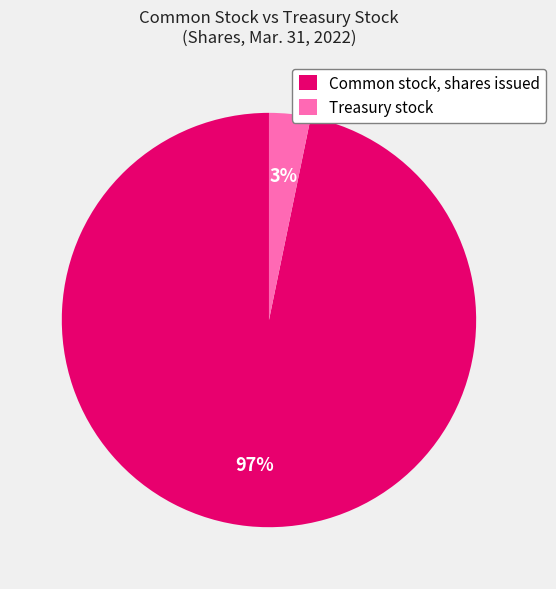

Which slice is the smallest?

Treasury stock